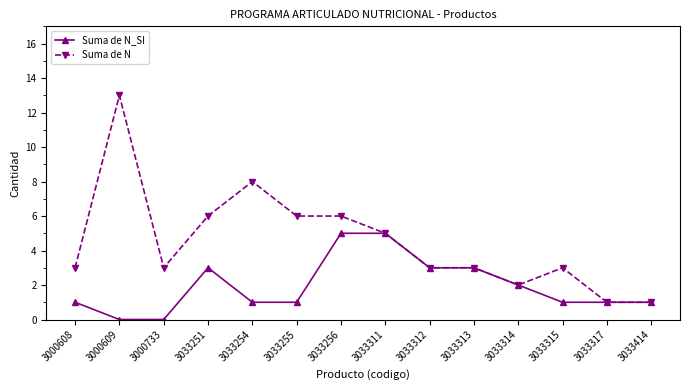

Count the Suma de N_SI values in the range 1 to 3.

10